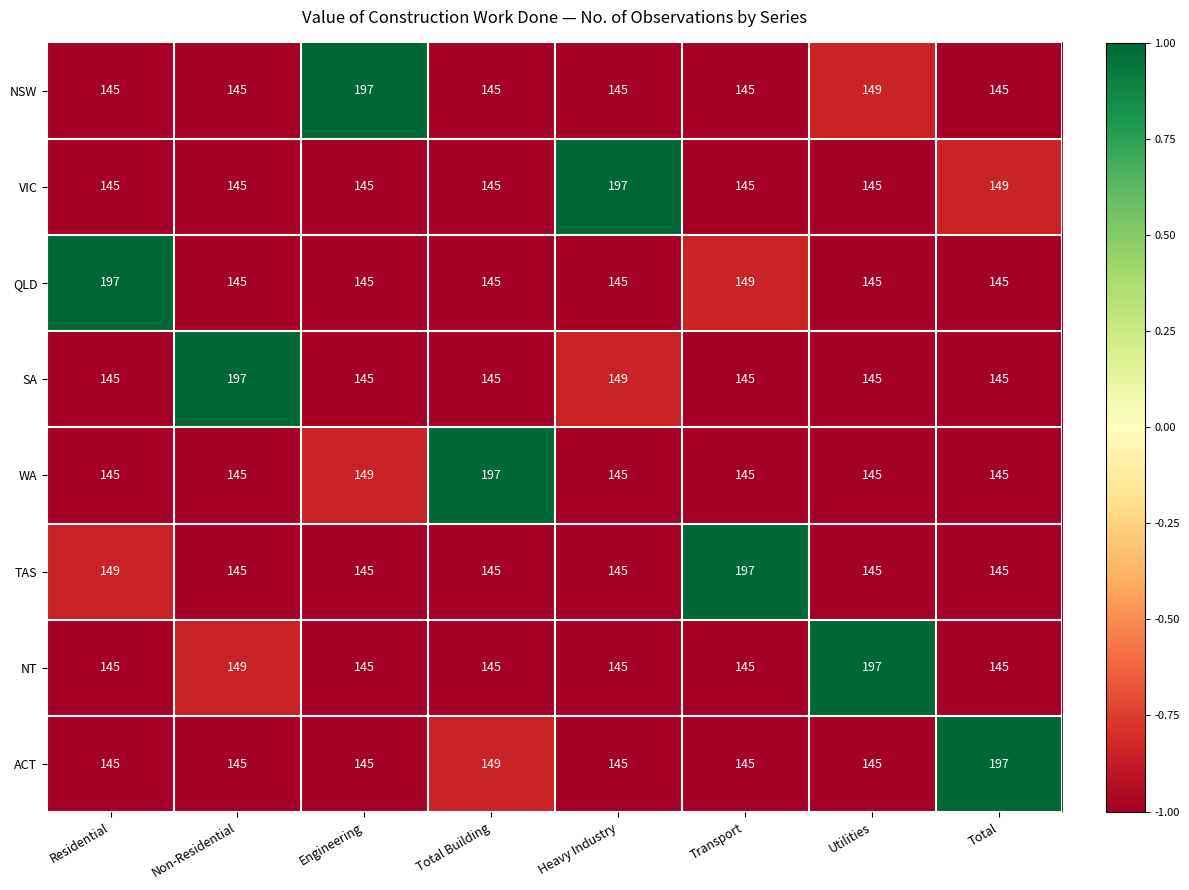

The value of VIC at Utilities is 45. True or false?

False